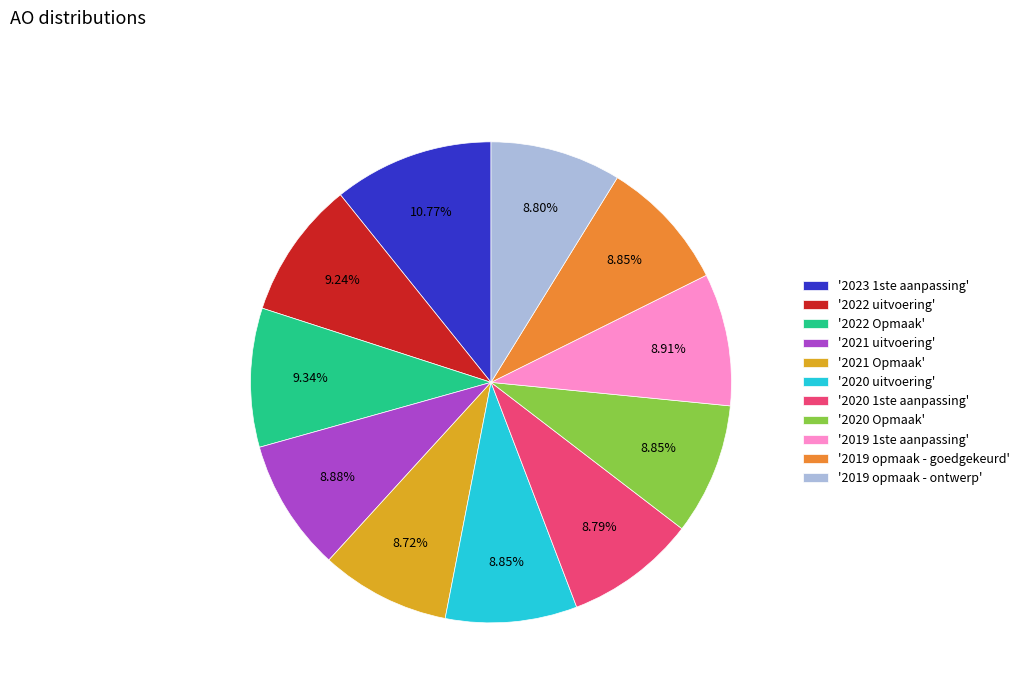

To the nearest percent, what is the difference between the largest and smallest slice percentages?

2%